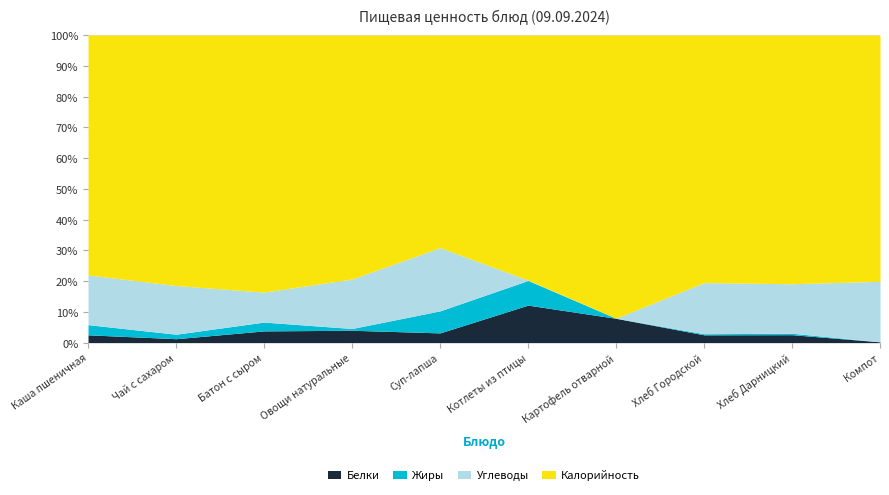

Reading right to left, what are all the values shown in this chart?

Белки: Компот=0.2	Хлеб Дарницкий=3.3	Хлеб Городской=4.3	Картофель отварной=15.6	Котлеты из птицы=21.9	Суп-лапша=5.0	Овощи натуральные=0.7	Батон с сыром=8.0	Чай с сахаром=1.4	Каша пшеничная=7.7
Жиры: Компот=0.0	Хлеб Дарницкий=0.6	Хлеб Городской=0.6	Картофель отварной=0.0	Котлеты из птицы=14.4	Суп-лапша=11.3	Овощи натуральные=0.1	Батон с сыром=6.0	Чай с сахаром=1.6	Каша пшеничная=10.0
Углеводы: Компот=15.0	Хлеб Дарницкий=20.5	Хлеб Городской=28.1	Картофель отварной=0.0	Котлеты из птицы=0.2	Суп-лапша=32.4	Овощи натуральные=2.8	Батон с сыром=20.4	Чай с сахаром=17.3	Каша пшеничная=48.9
Калорийность: Компот=61.0	Хлеб Дарницкий=103.0	Хлеб Городской=136.0	Картофель отварной=182.0	Котлеты из птицы=143.0	Суп-лапша=109.0	Овощи натуральные=13.8	Батон с сыром=175.0	Чай с сахаром=89.0	Каша пшеничная=236.0